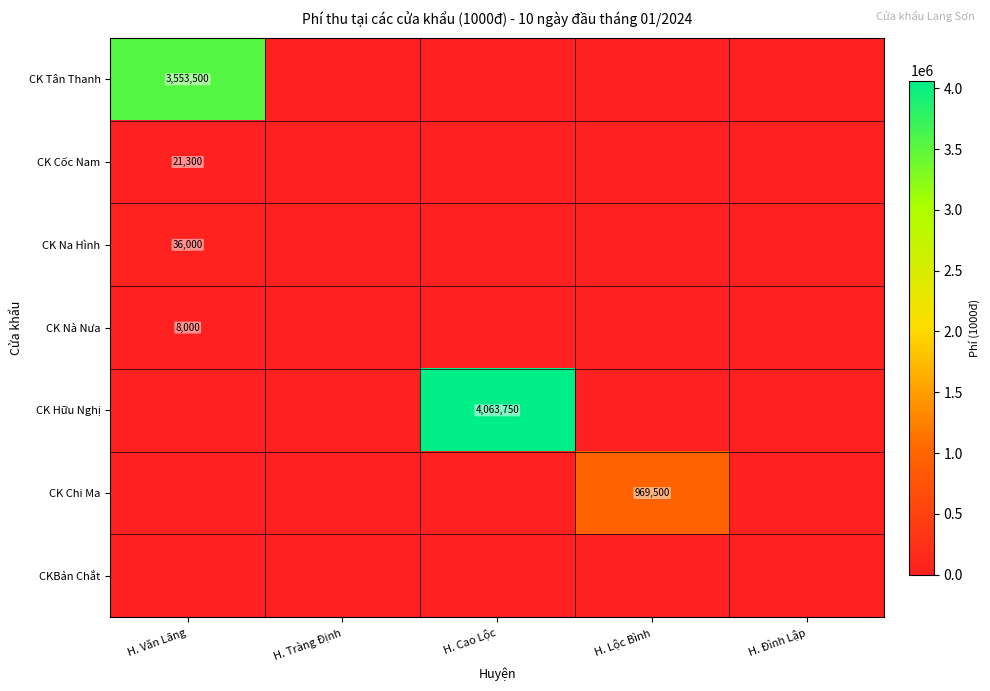

Is it true that CK Hữu Nghị equals 5751876 at H. Cao Lộc?

False